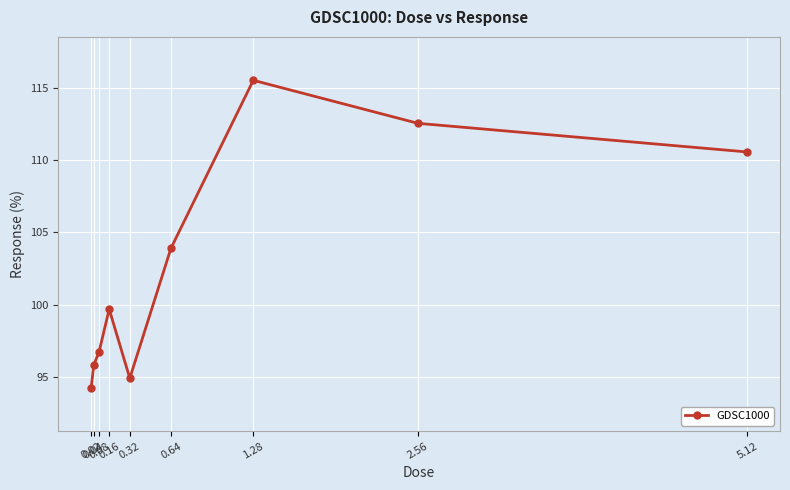

Is it true that the value at 0.04 is 95.8?

True